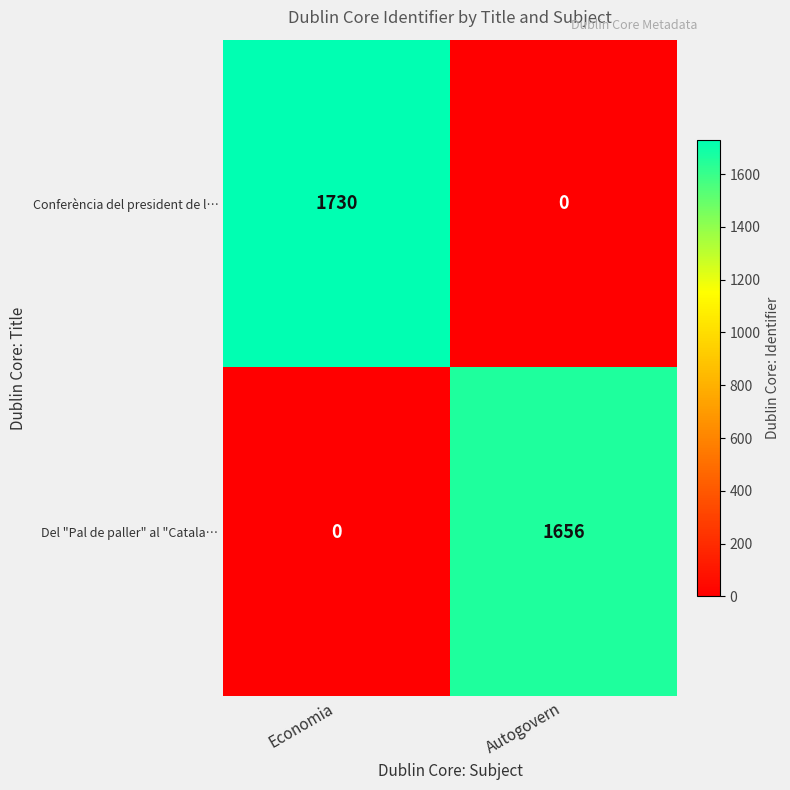

Which series has the widest spread of values?

Conferència del president de l…